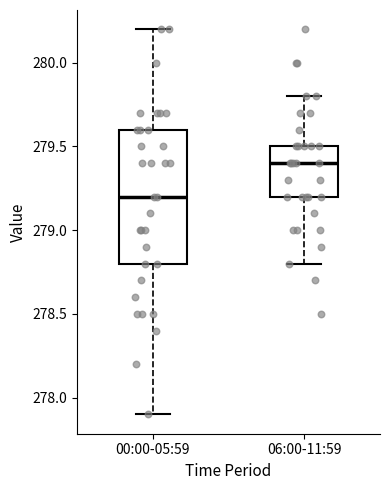

Where is the upper edge of the box for 06:00-11:59 on the y-axis? The values are not printed on the chart, so give them approximately, as read against the axis.

279.5